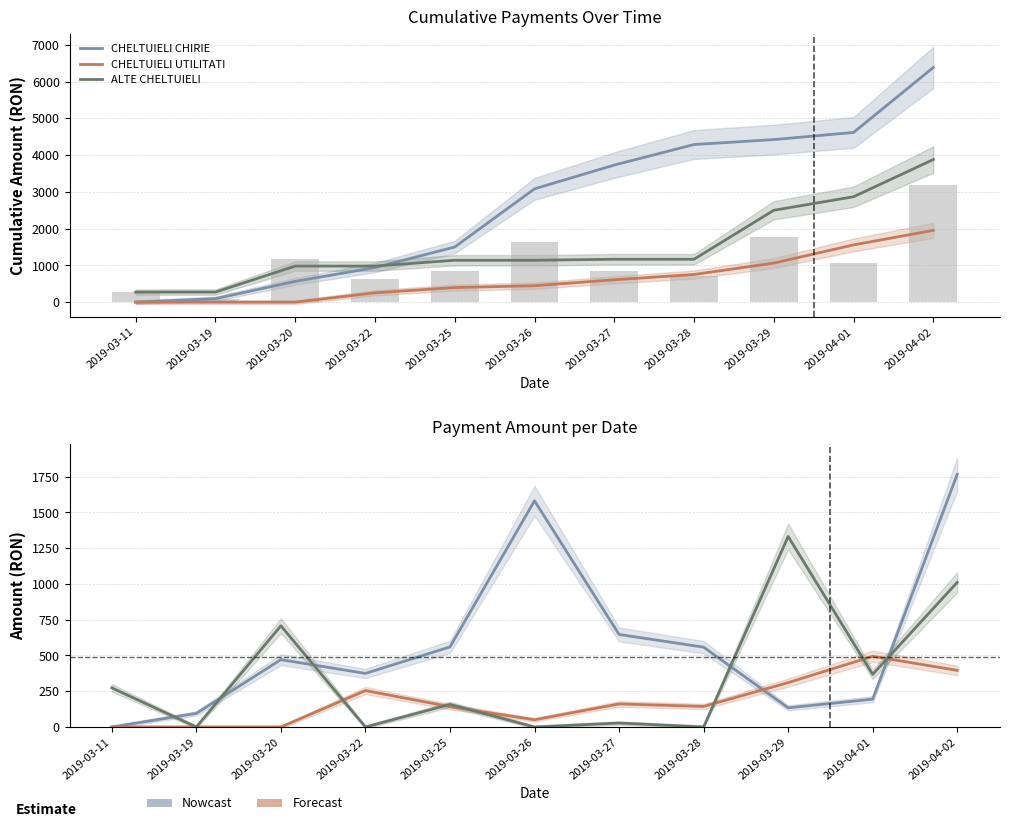

What is the maximum value for ALTE CHELTUIELI?

1332.0